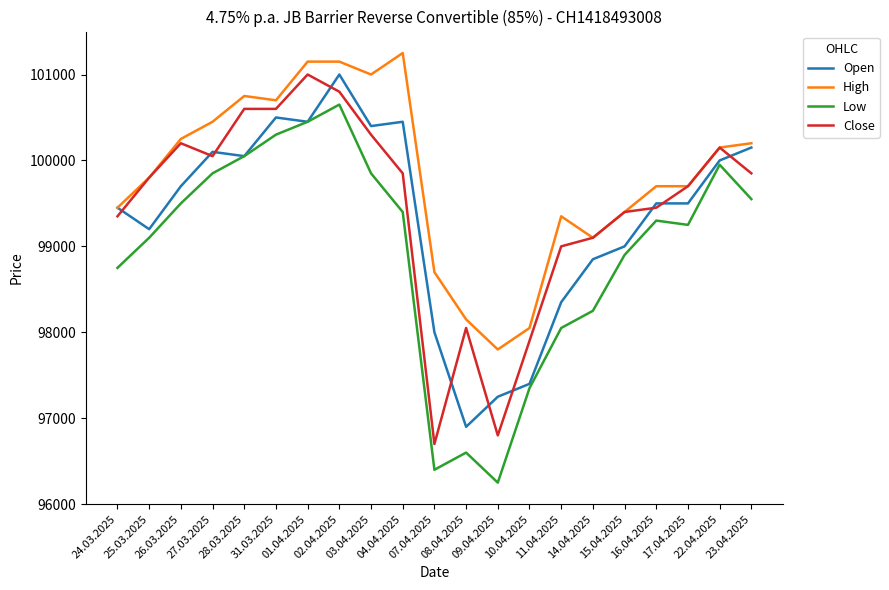

What is the maximum value for Low?

100650